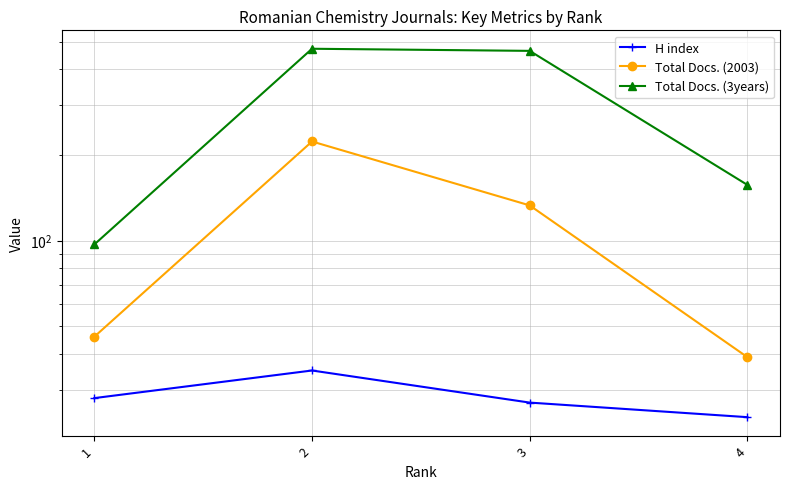

What value does the Total Docs. (3years) series have at 3?

464